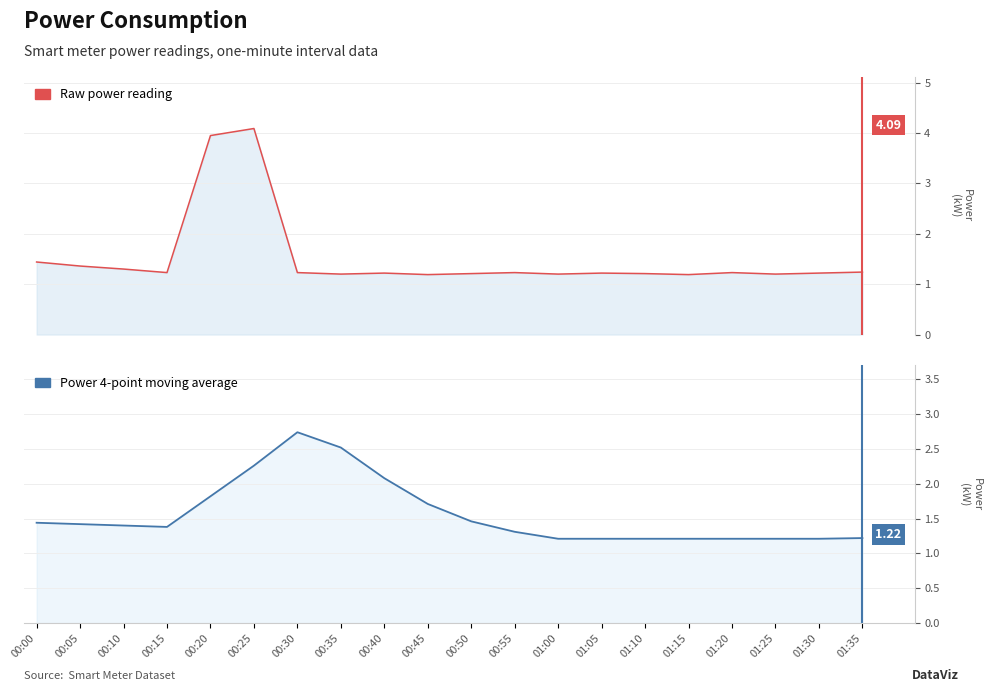

Where is the first local maximum for power?

00:25